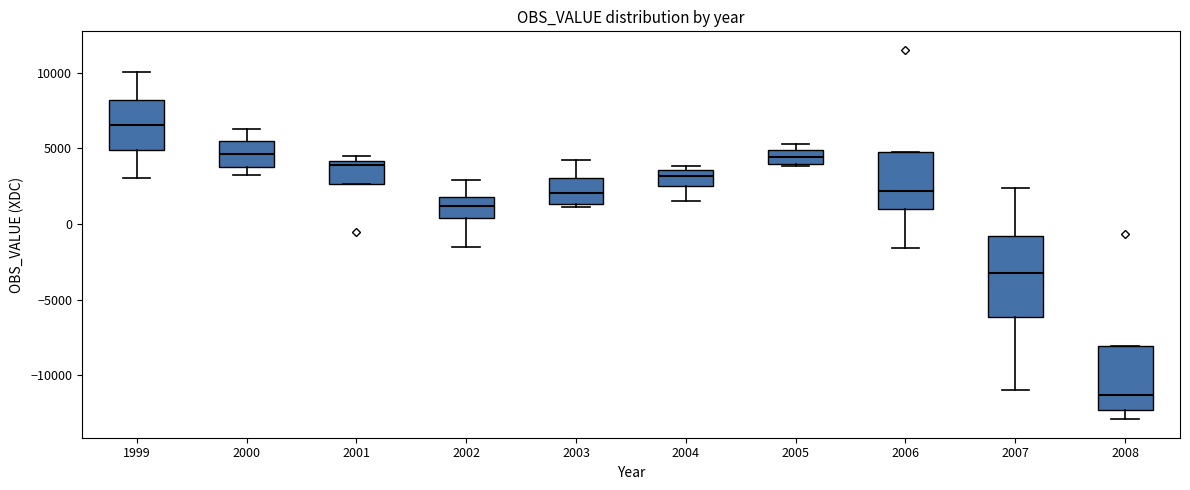

Comparing the boxes themselves (not the whiskers), which one is the tallest?

2007